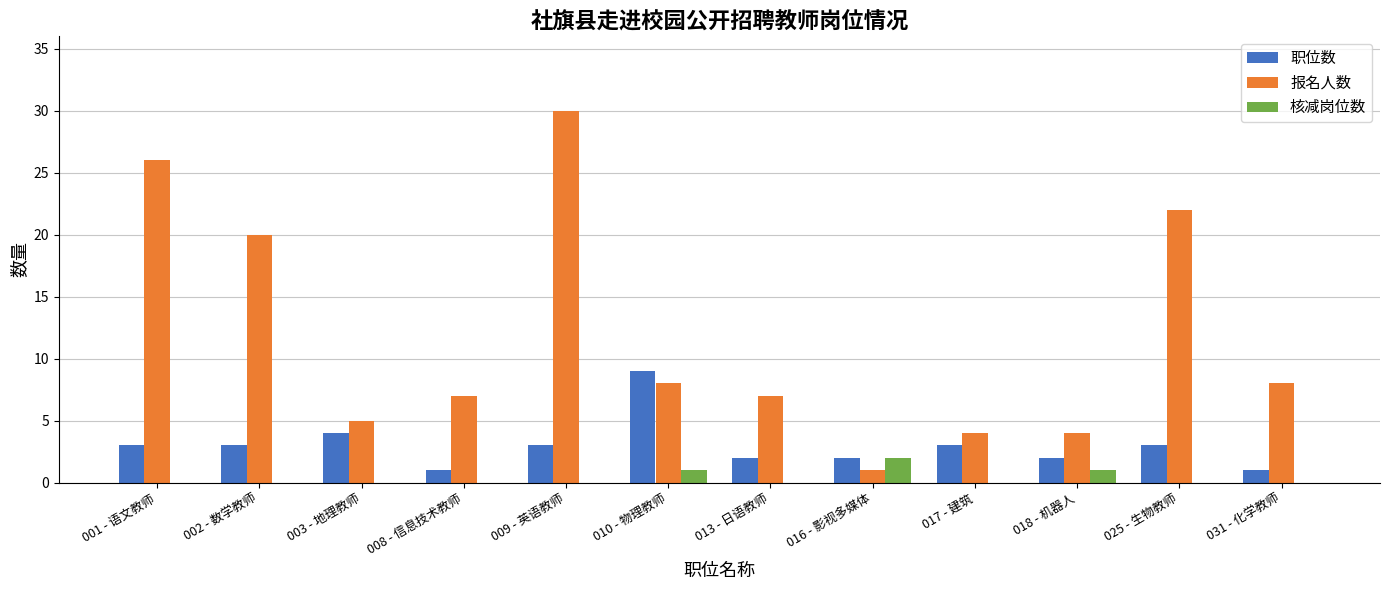

At which label is 职位数 closest to 5?

003 - 地理教师